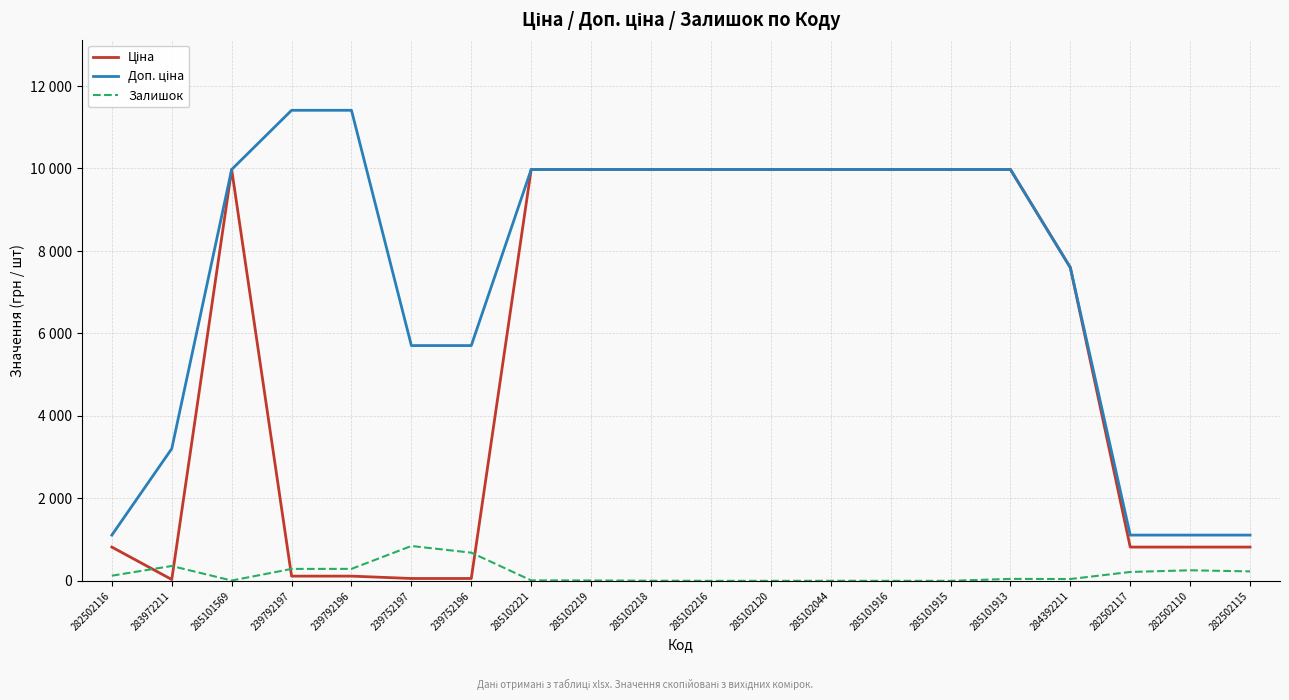

What is the average value of the Ціна series?

5549.7